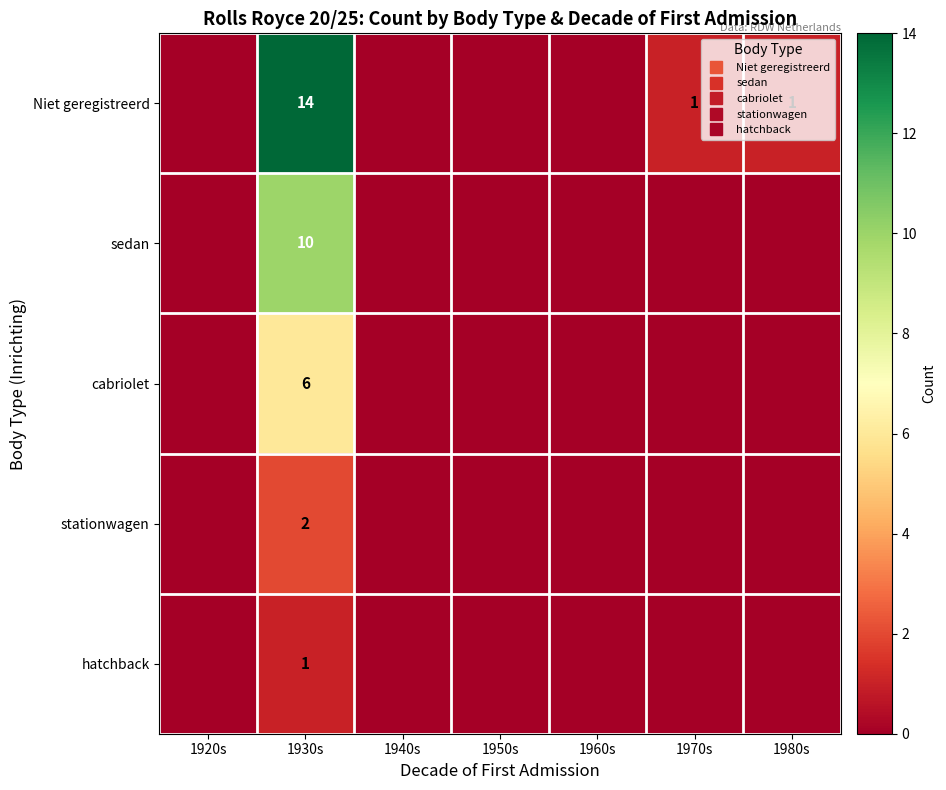

What is the difference between the maximum and minimum values in the Niet geregistreerd series?

14